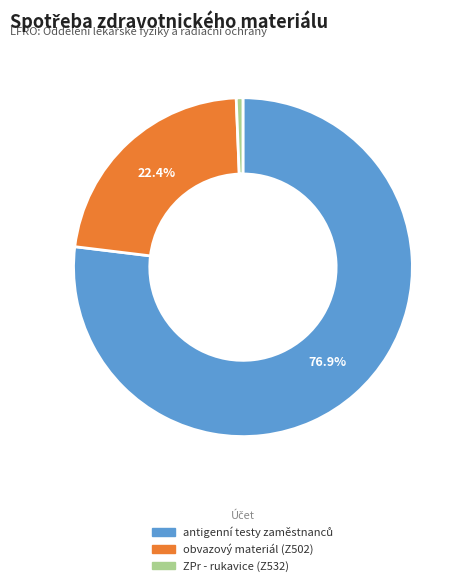

To the nearest percent, what percentage of the pie is ZPr - rukavice (Z532)?

1%